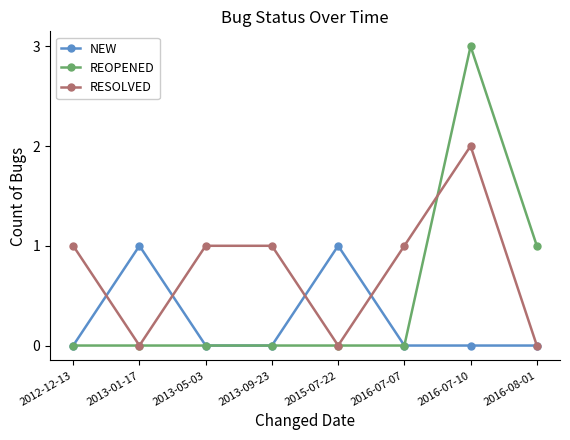

List the series in order of their peak value, highest first.

REOPENED, RESOLVED, NEW